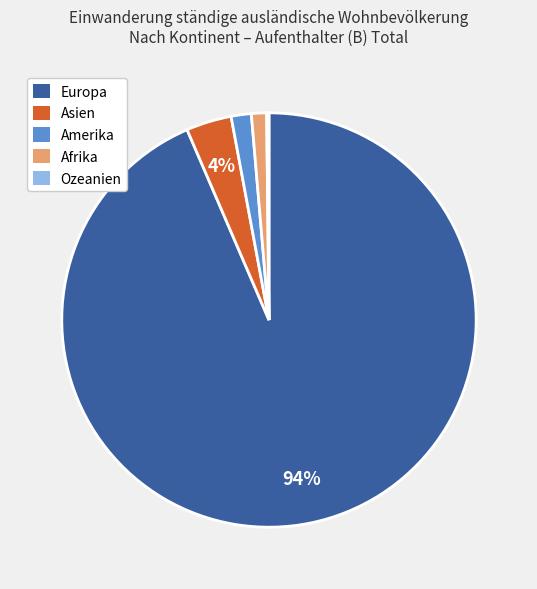

Is it true that Afrika is 1% of the pie?

True